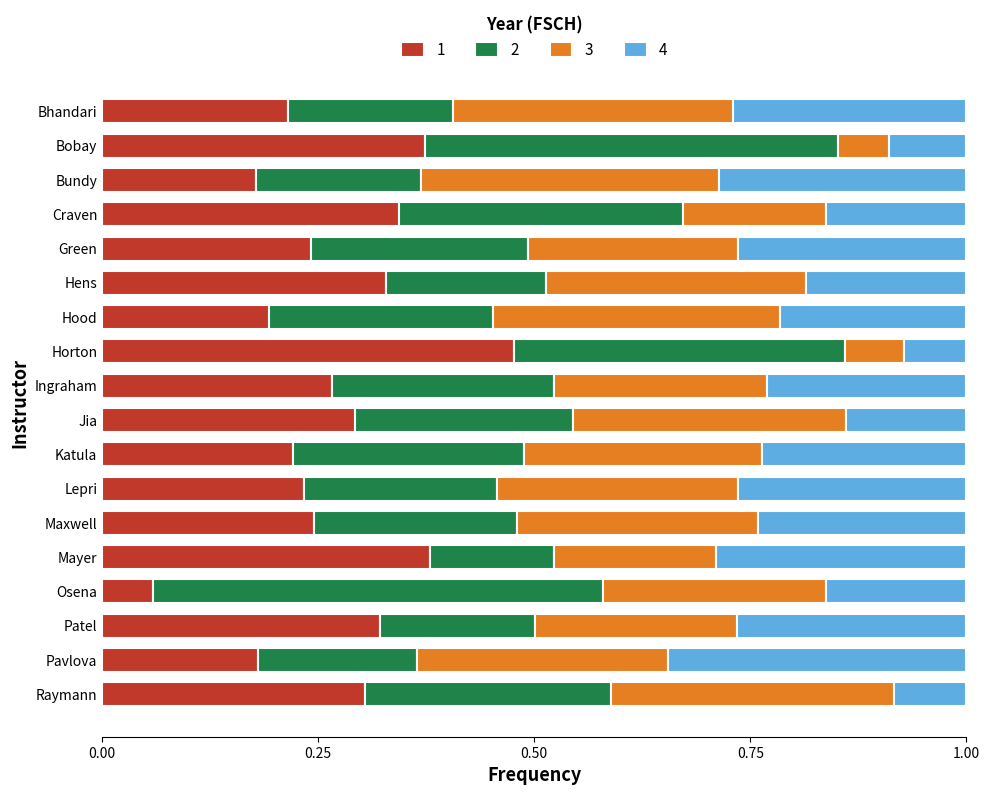

What is the total value across all series at Horton?

1.0